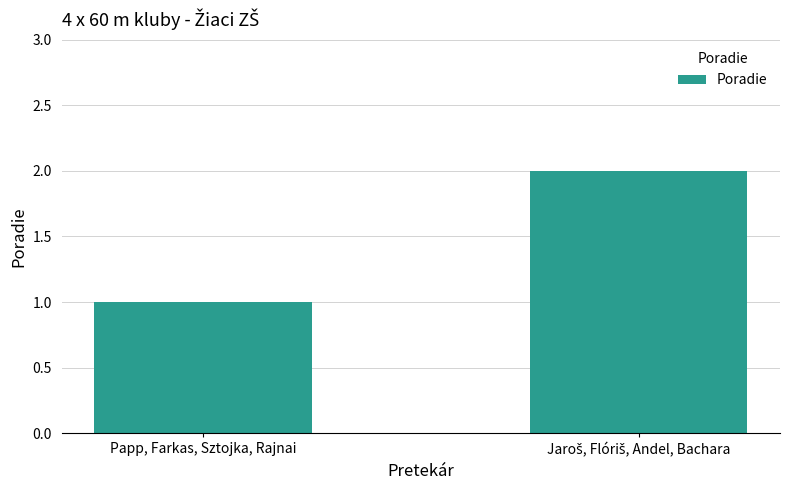

What is the average value?

2